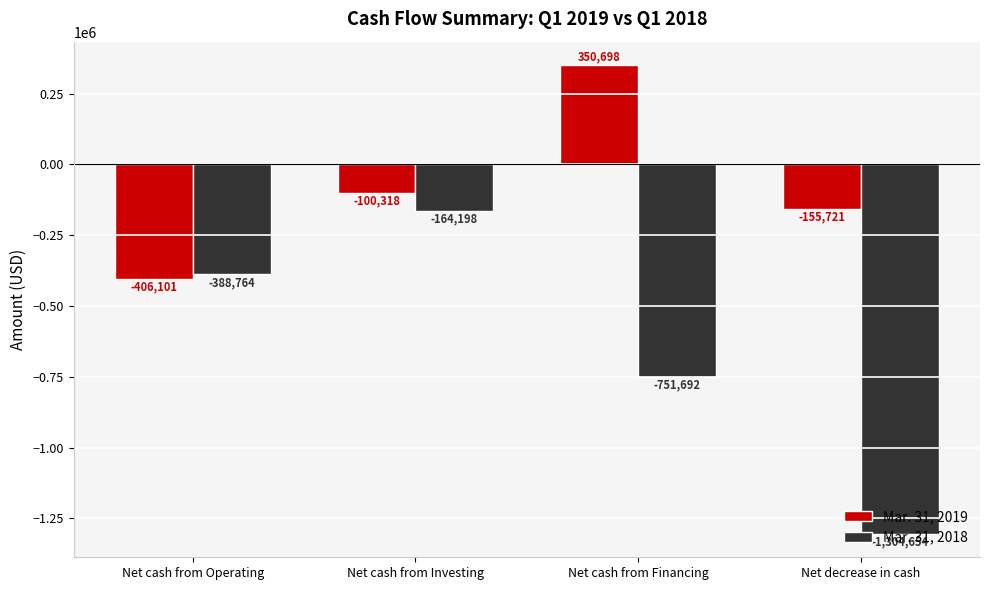

Is the value of Mar. 31, 2018 at Net cash from Financing greater than the value of Mar. 31, 2019 at Net cash from Financing?

No